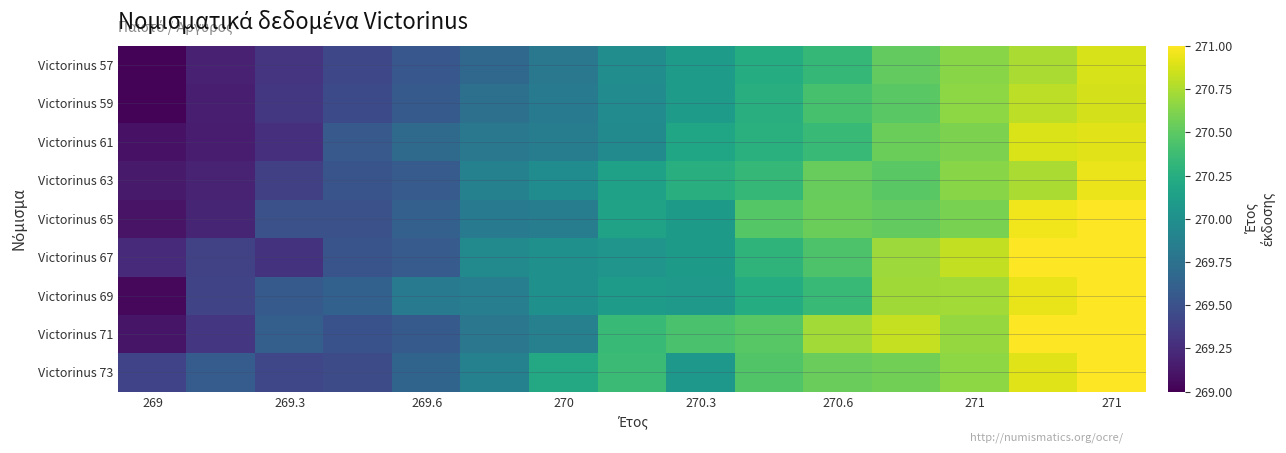

Count the number of categories in the chart.

15